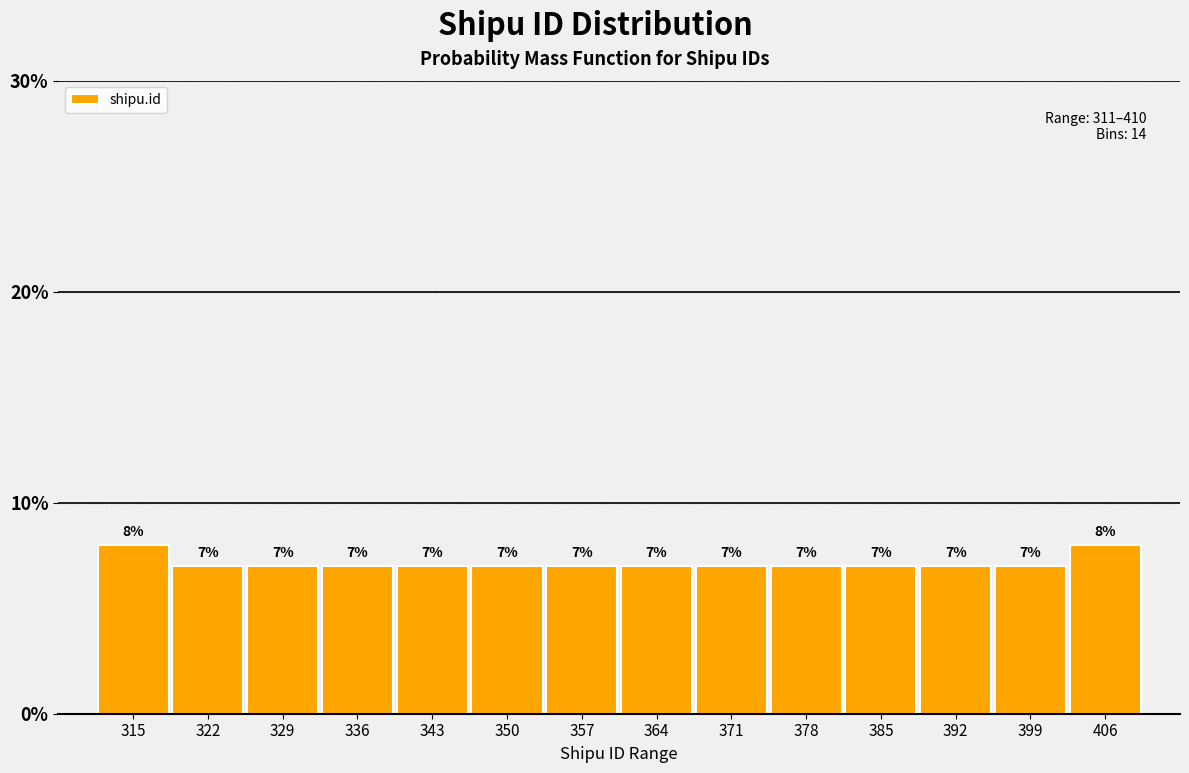

Reading left to right, list every bar in this chart as the range it spans on the x-axis followed by its height. The bar edges are not printed on the chart, so give them approximately, as read against the axis.

311 to 318: 8
318 to 325: 7
325 to 332: 7
332 to 339: 7
339 to 346: 7
346 to 353: 7
353 to 361: 7
361 to 368: 7
368 to 375: 7
375 to 382: 7
382 to 389: 7
389 to 396: 7
396 to 403: 7
403 to 410: 8